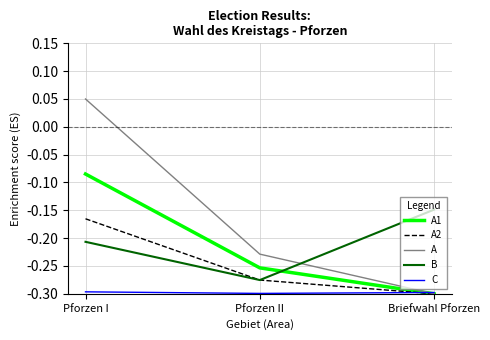

True or false: A1 has a value of -0.4 at Pforzen II.

False